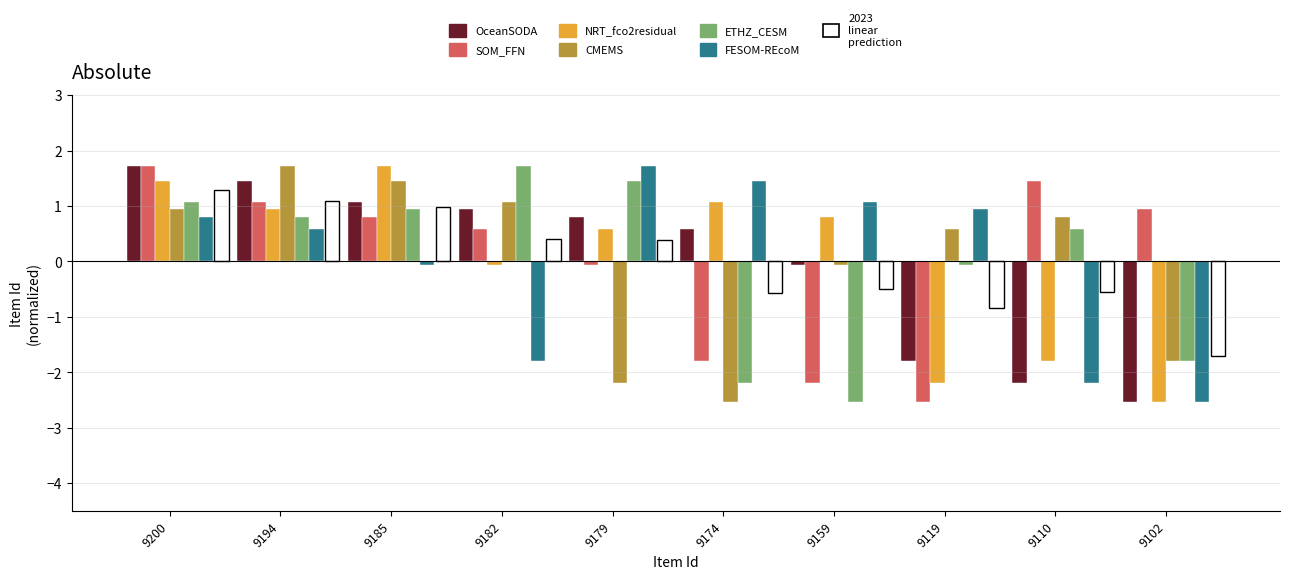

Where does the CMEMS series first go above 0?

9200